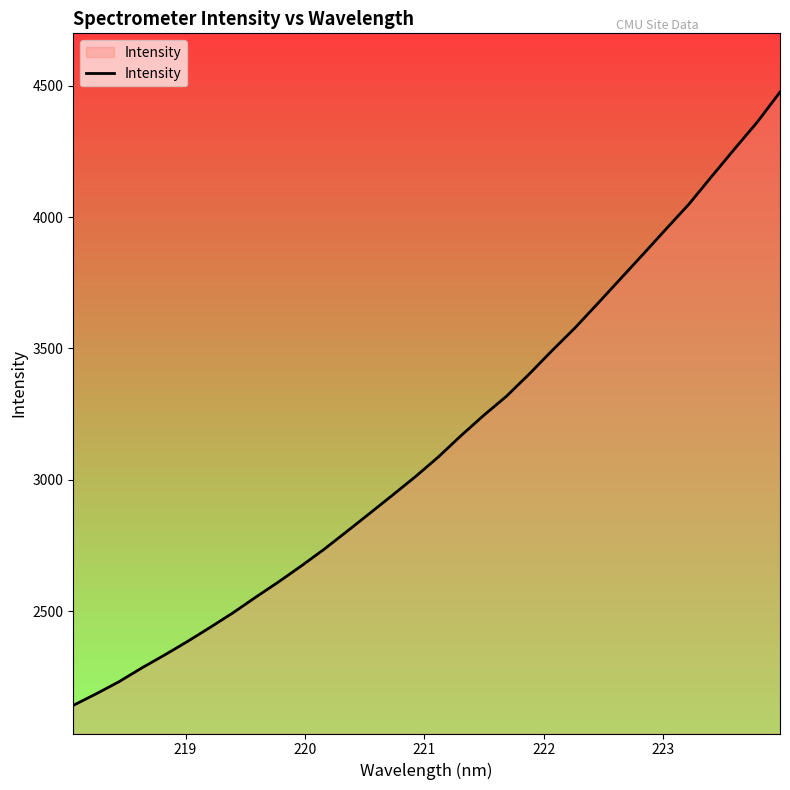

What is the smallest value displayed?

2141.2